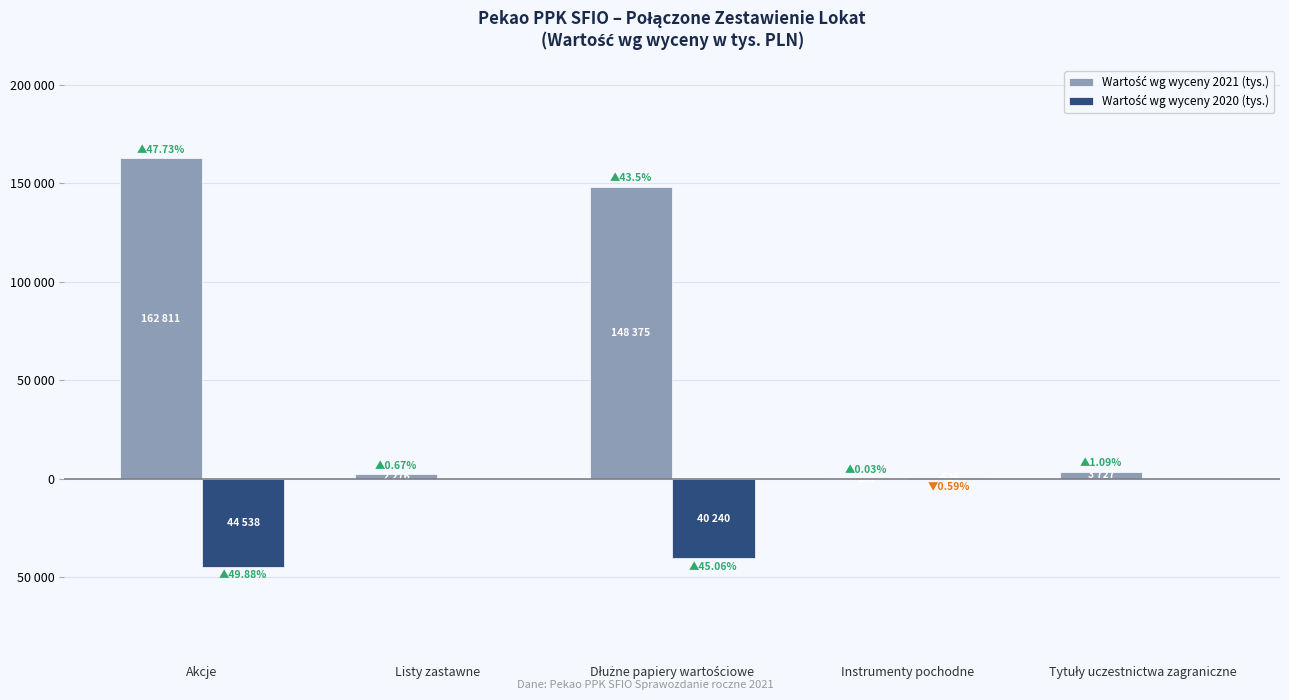

Does the chart contain stacked bars?

No